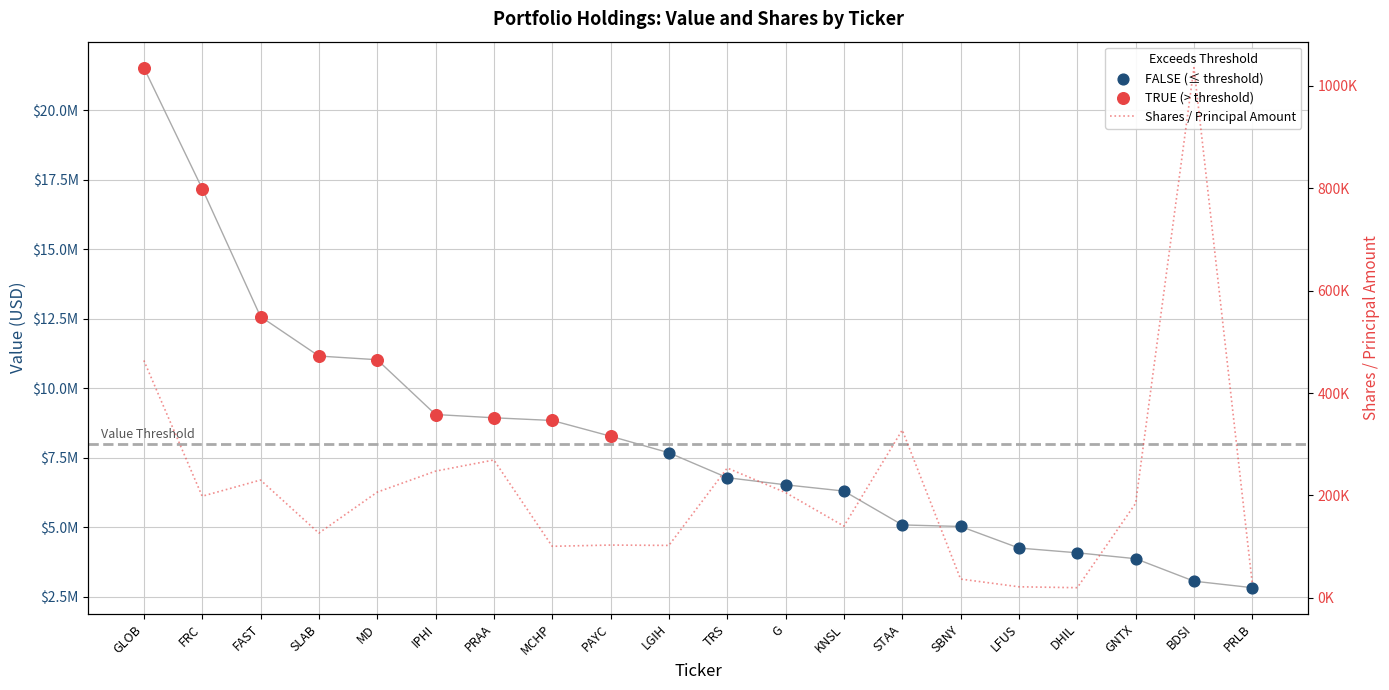

What is the total value across all series at LFUS?

4269475